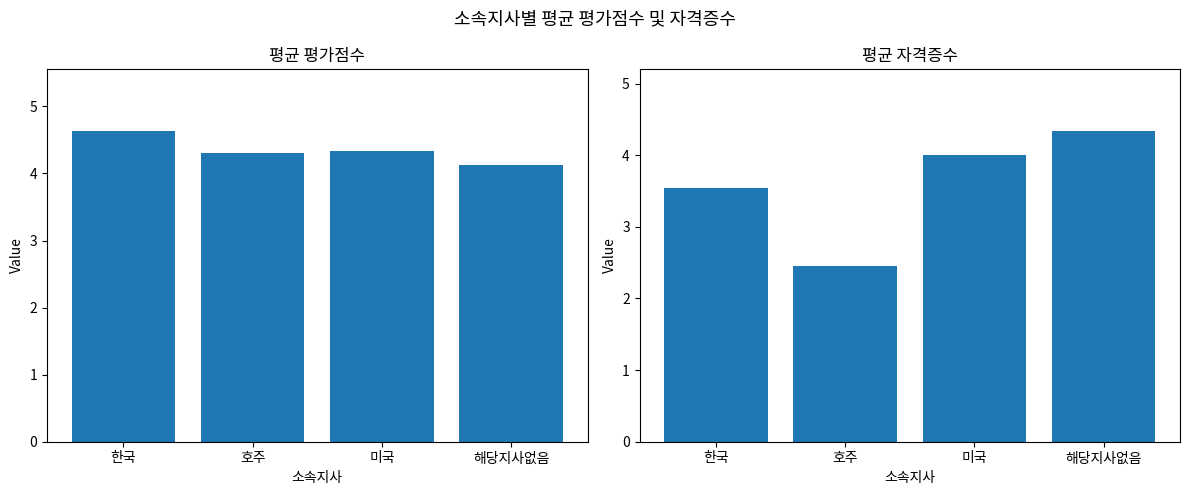

What are all the series names shown in the legend?

평균 평가점수, 평균 자격증수